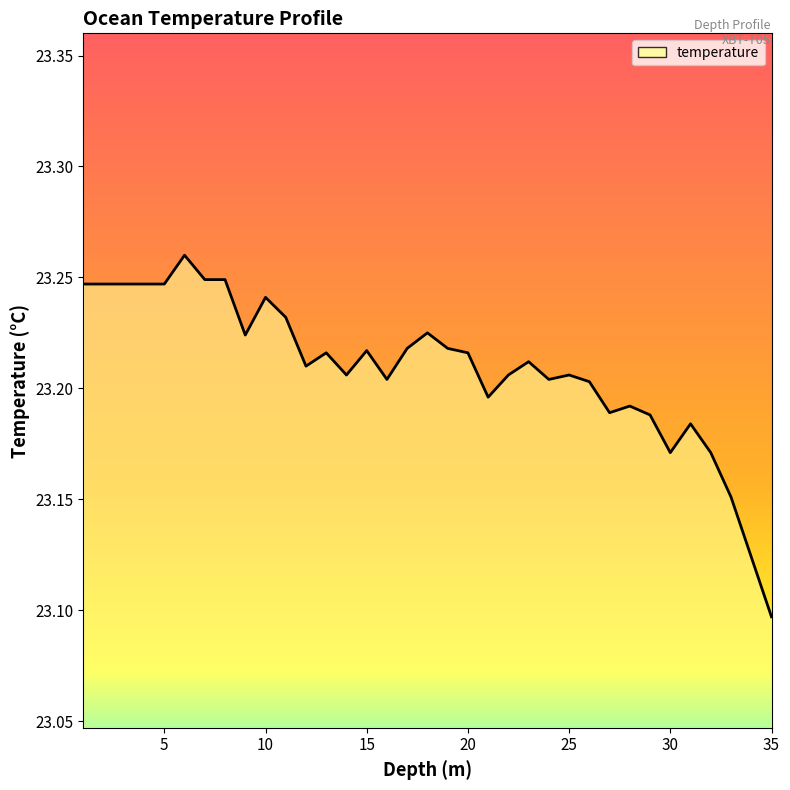

Where is the first local maximum?

6.0